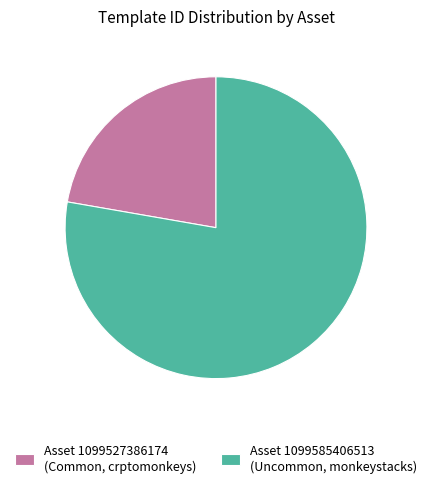

Which has a higher value, Asset 1099585406513 (Uncommon, monkeystacks) or Asset 1099527386174 (Common, crptomonkeys)?

Asset 1099585406513 (Uncommon, monkeystacks)